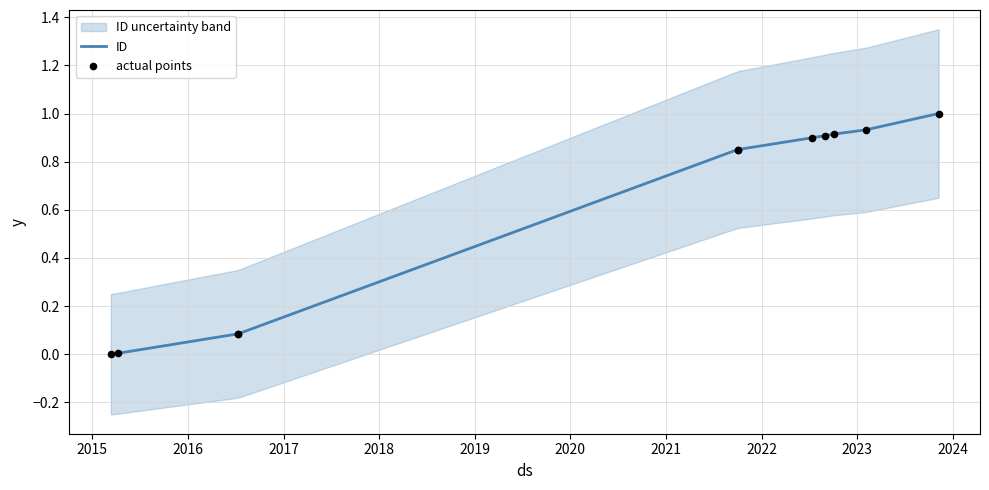

Which has a higher value, 2022-10-03 or 2022-07-11?

2022-10-03